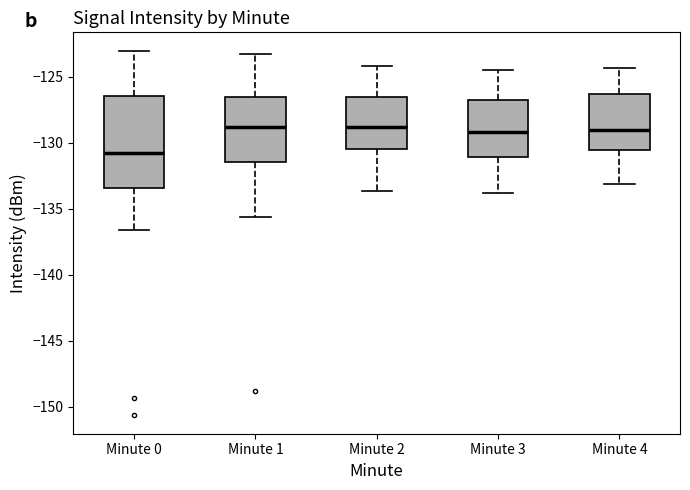

Comparing the boxes themselves (not the whiskers), which one is the tallest?

Minute 0